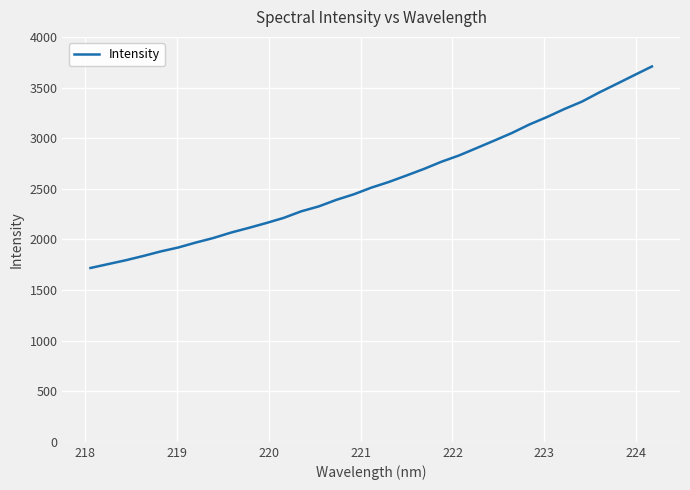

Reading left to right, extract all data points from this chart.

1717.3	1755.5	1793.3	1835.6	1880.8	1919.8	1968.6	2013.5	2066.9	2112.8	2160.8	2211.9	2276.9	2325.5	2390.2	2445.2	2511.1	2567.2	2630.9	2695.9	2767.2	2829.1	2901.8	2975.2	3049.8	3134.1	3207.4	3287.1	3360.2	3451.6	3536.6	3622.7	3708.0